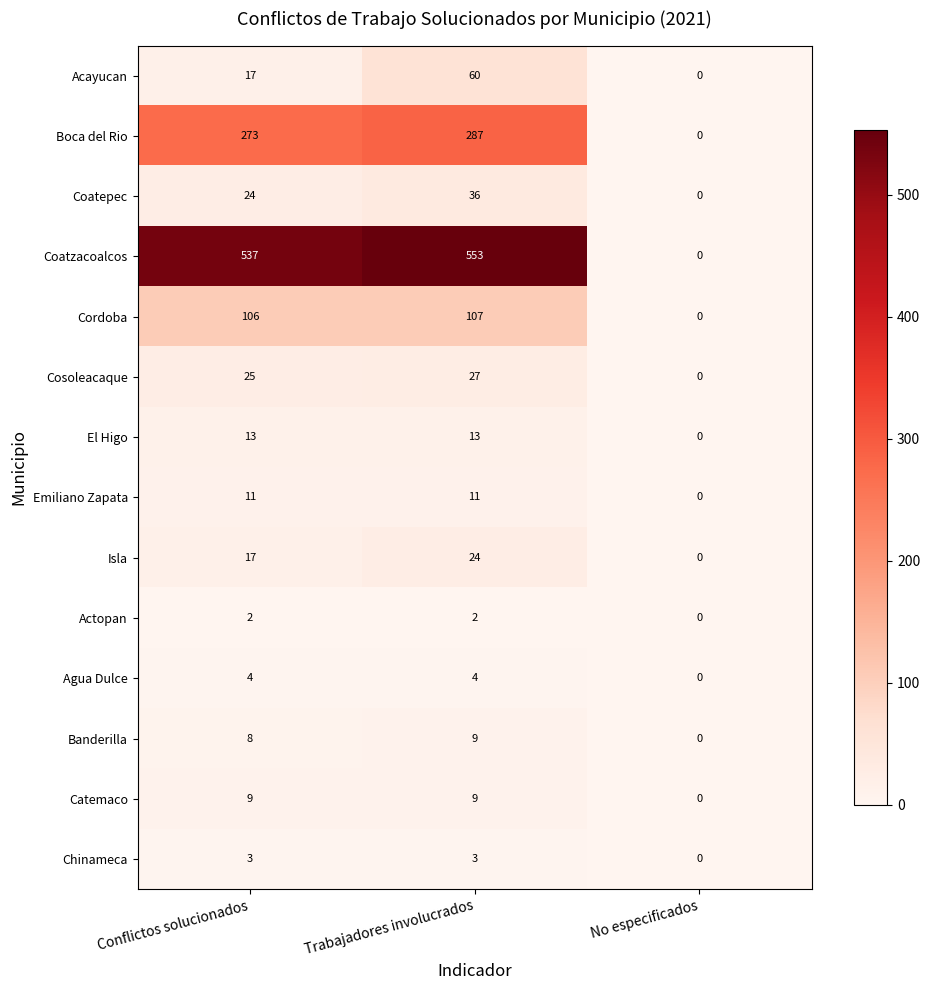

Count the Agua Dulce values in the range 0 to 4.

3